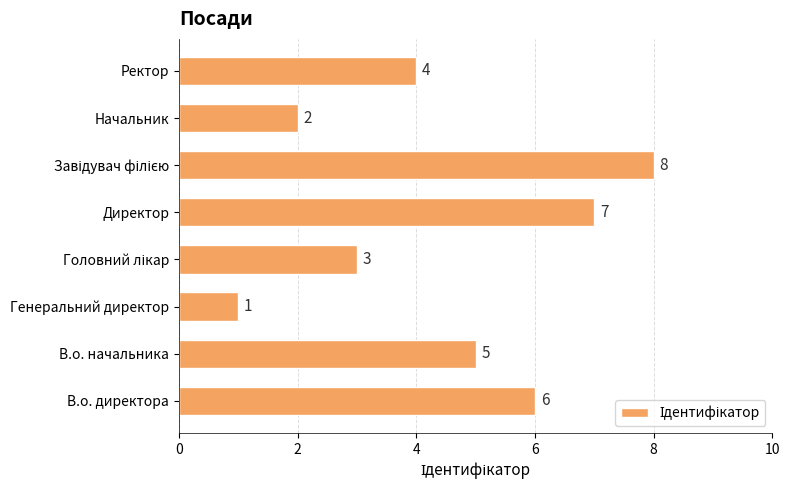

Between В.о. директора and Ректор, which is larger?

В.о. директора